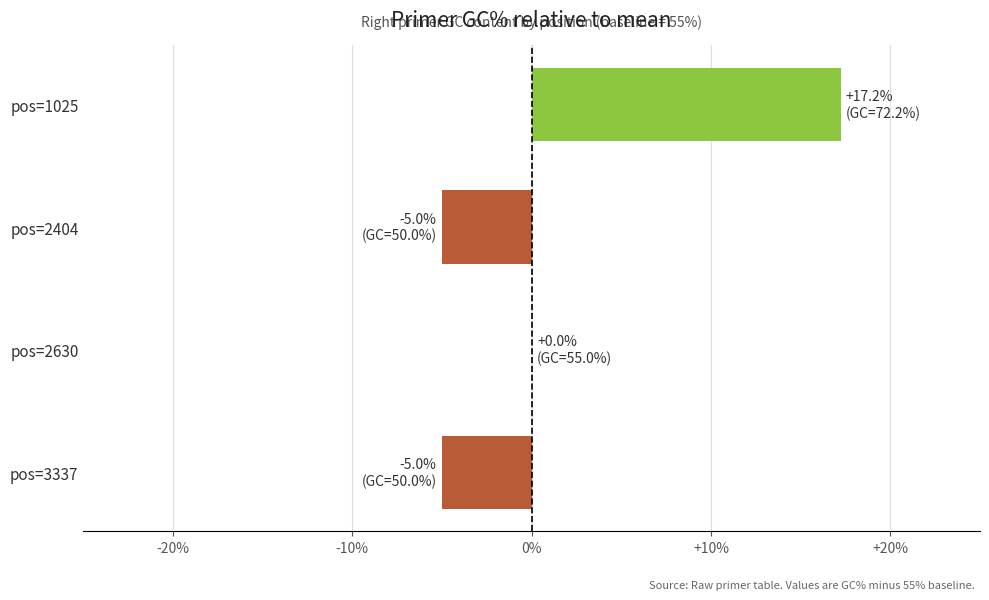

What is the change in value from pos=2404 to pos=2630?

+5.0